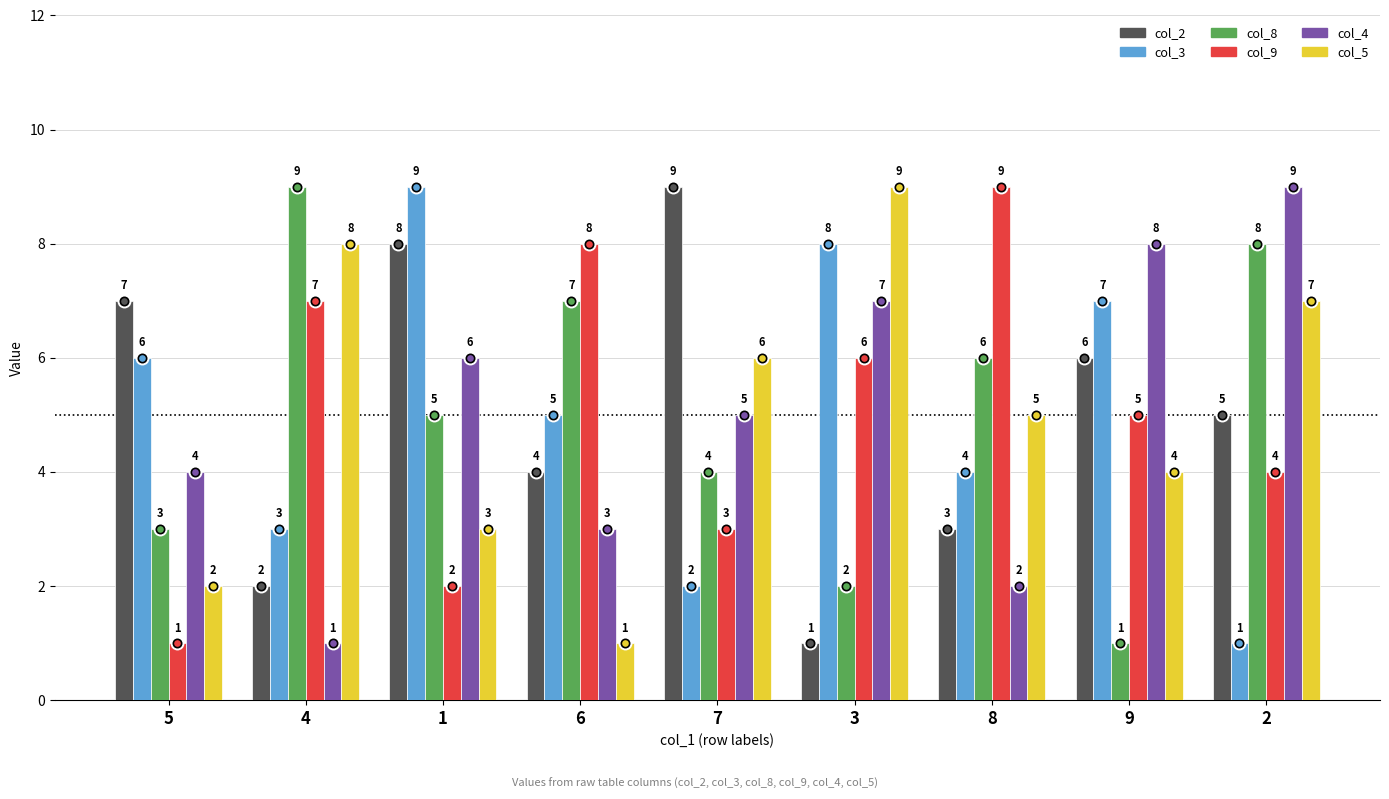

Does the chart contain stacked bars?

No